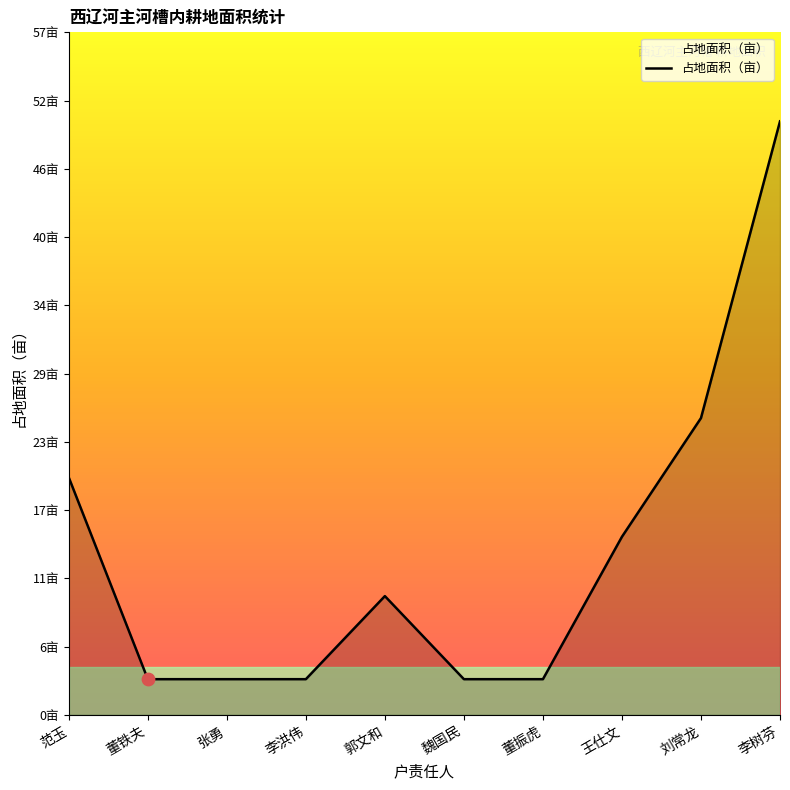

Which has a higher value, 张勇 or 李洪伟?

张勇